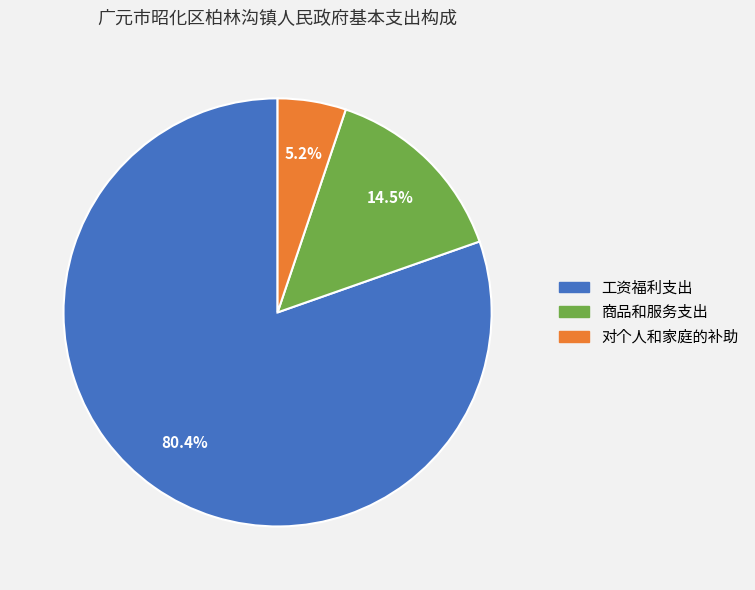

How many slices are in this pie chart?

3